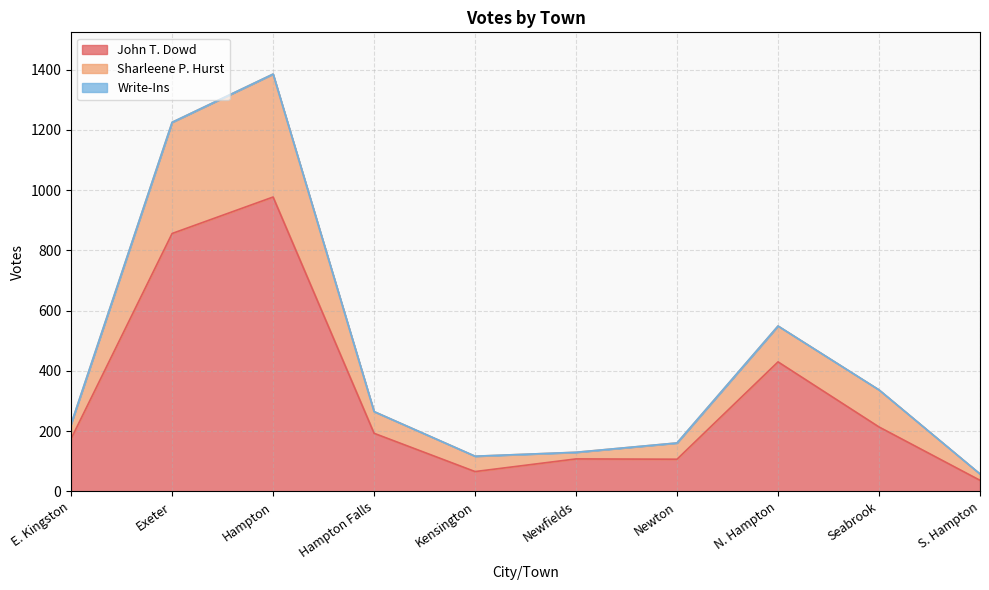

At which category is the sum across all series the highest?

Hampton